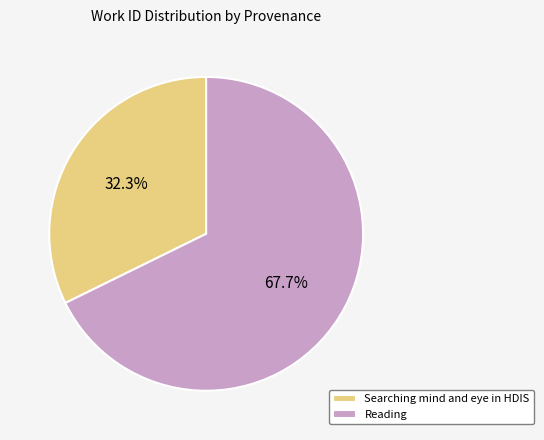

Count the number of slices in the pie.

2